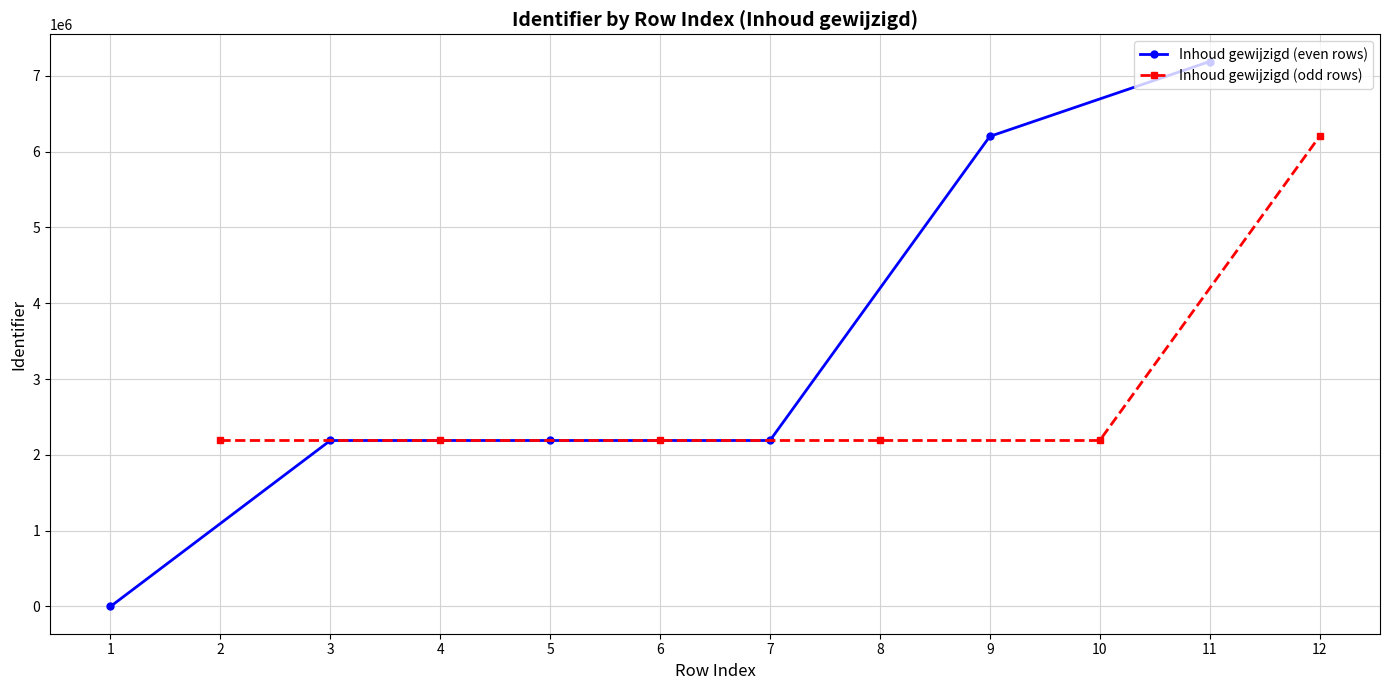

Read the Inhoud gewijzigd (even rows) value at 5.

2189054